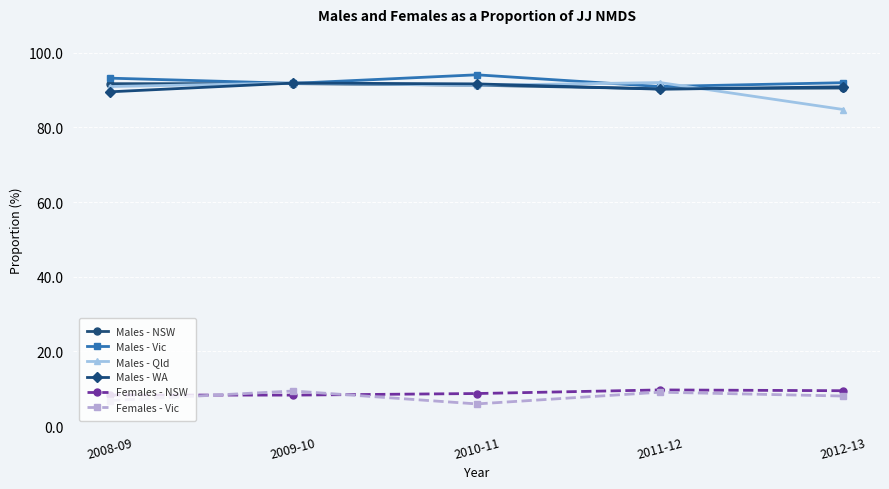

How many Males - NSW values are between 90 and 91?

2